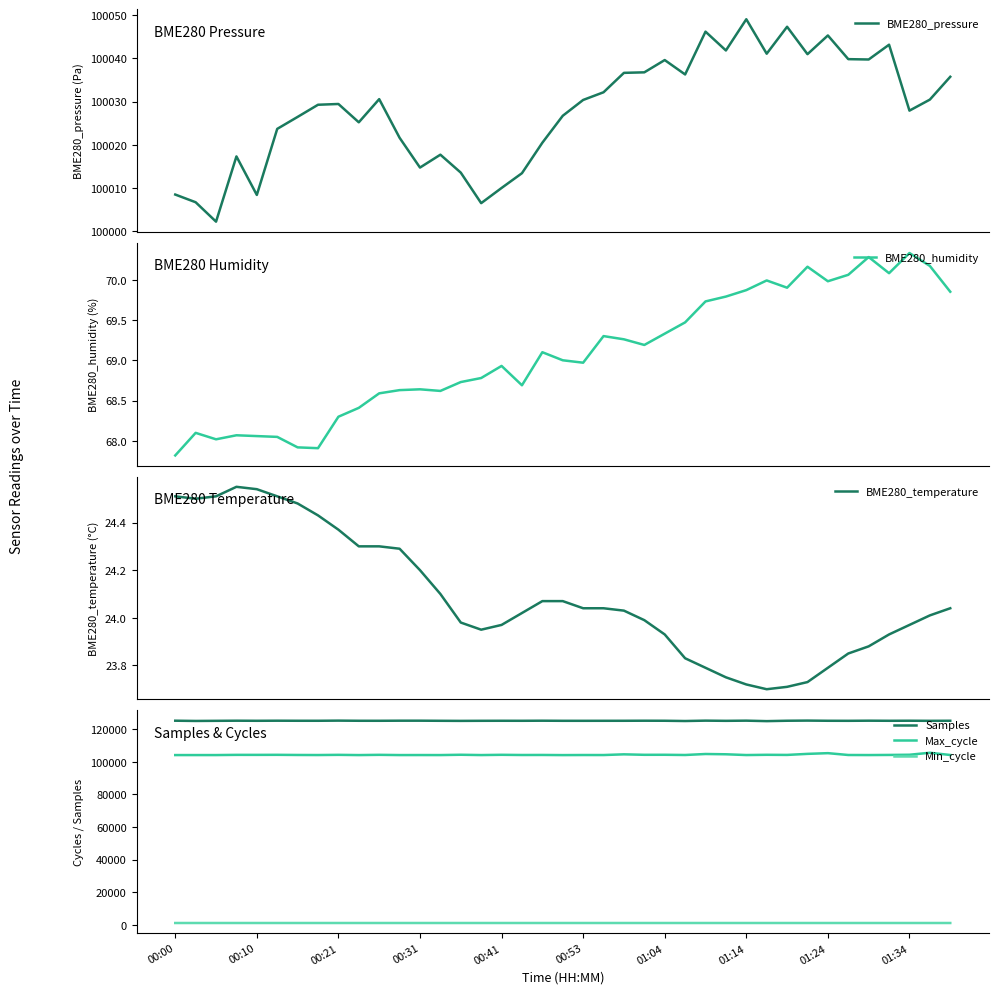

What is the average value of the Samples series?

125193